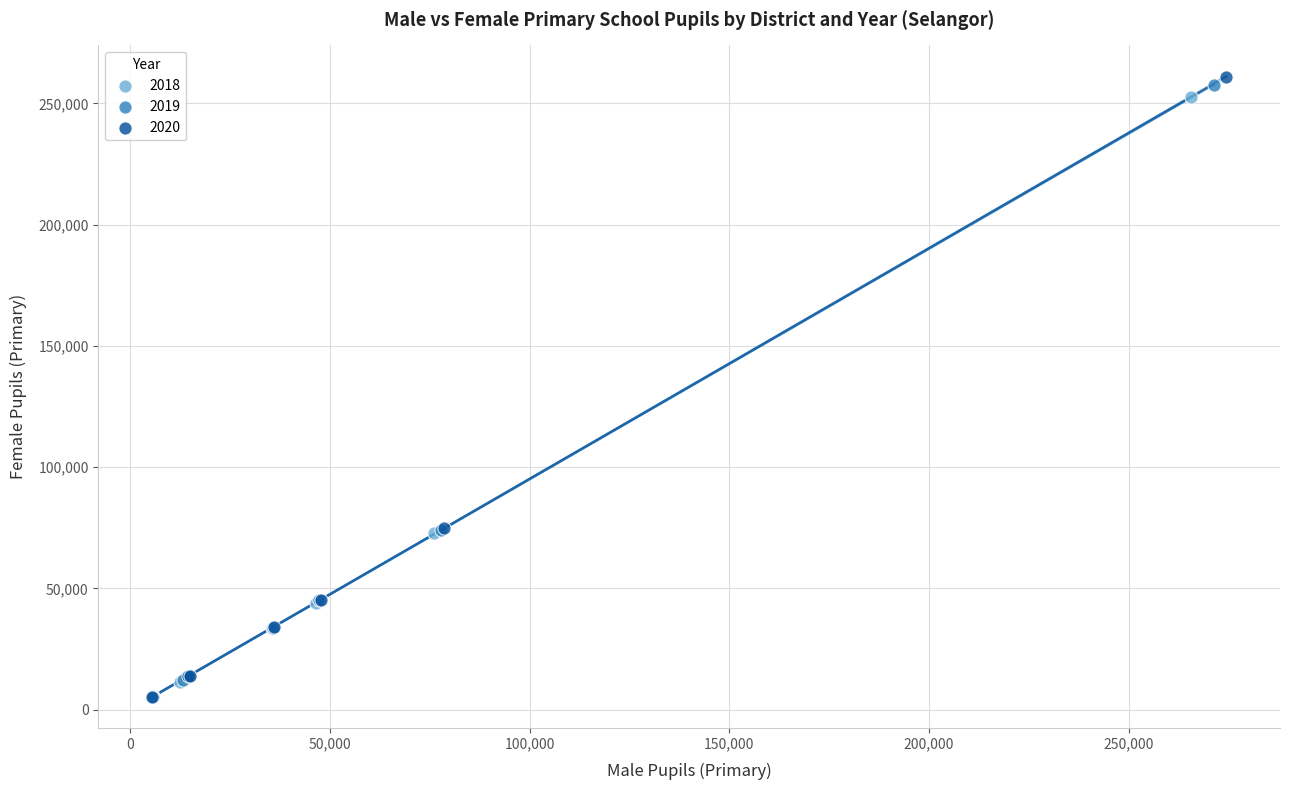

Which series has the largest Y range (max minus min)?

2020